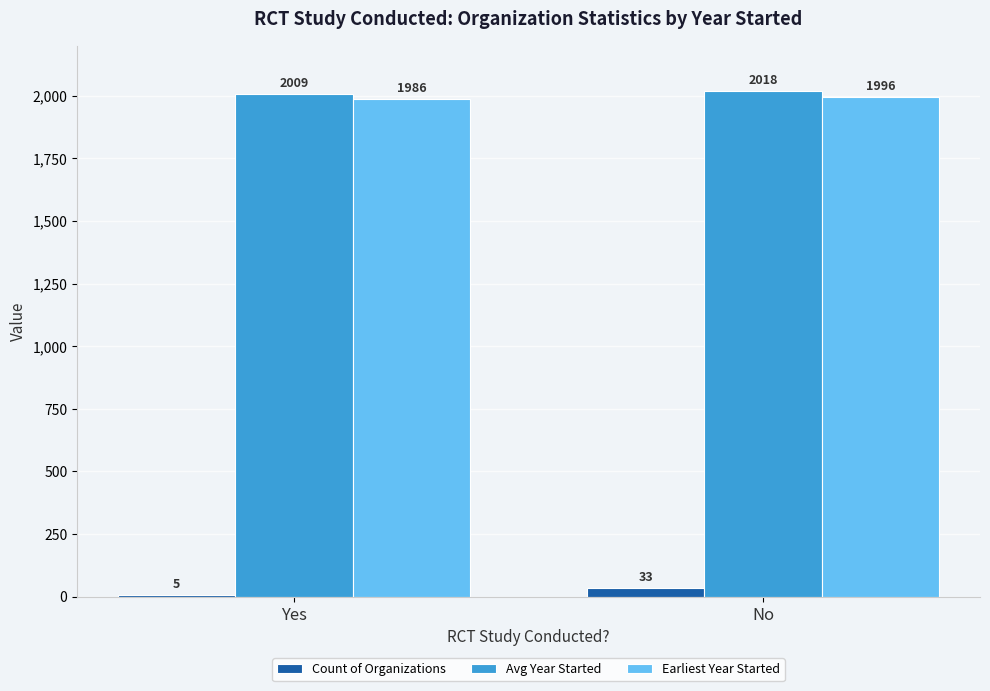

What is the total value across all series at No?

4046.7